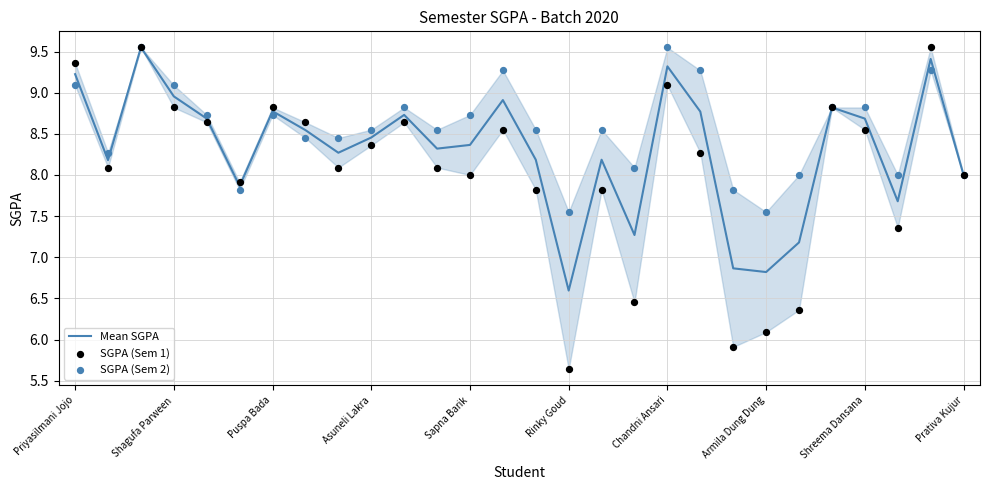

Which series has the largest total across all categories?

SGPA (Sem 2)